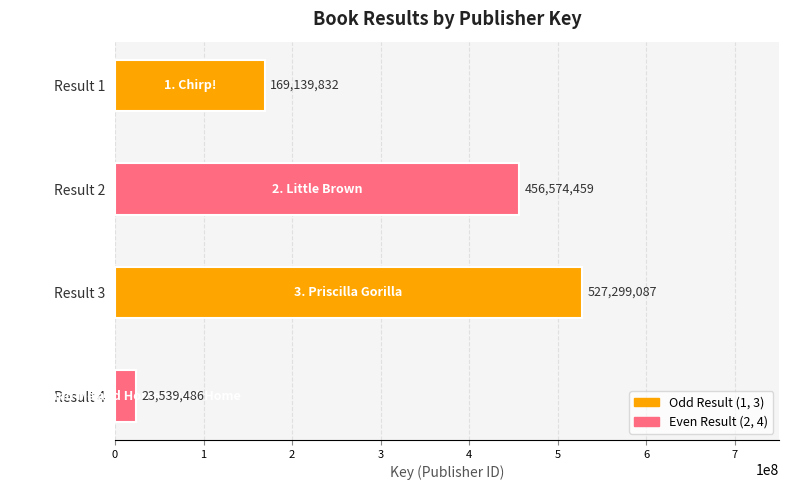

Where is the data nearest to the value 275419286?

1